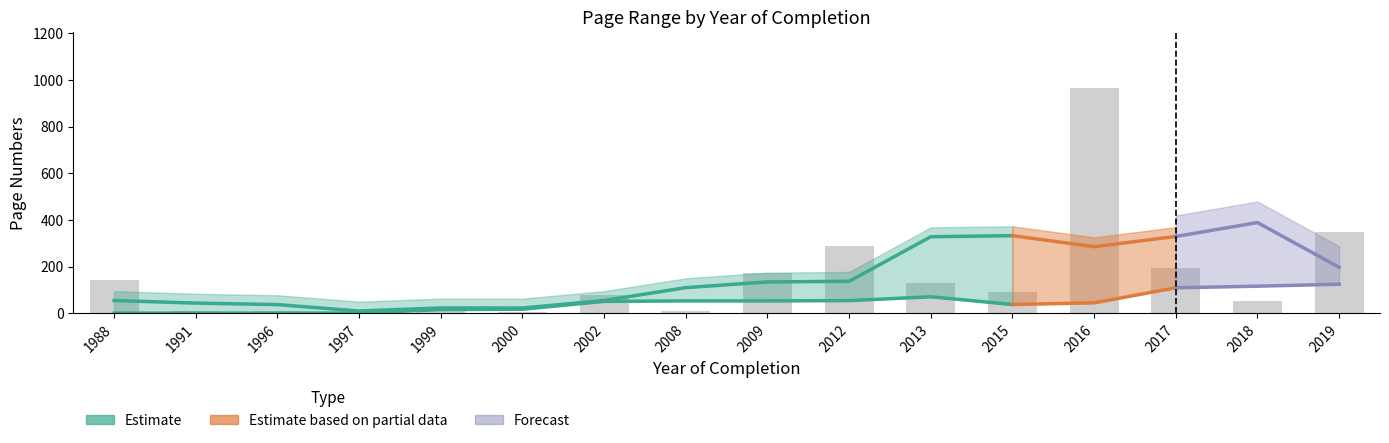

Between 1999 and 2018, which is larger?

2018